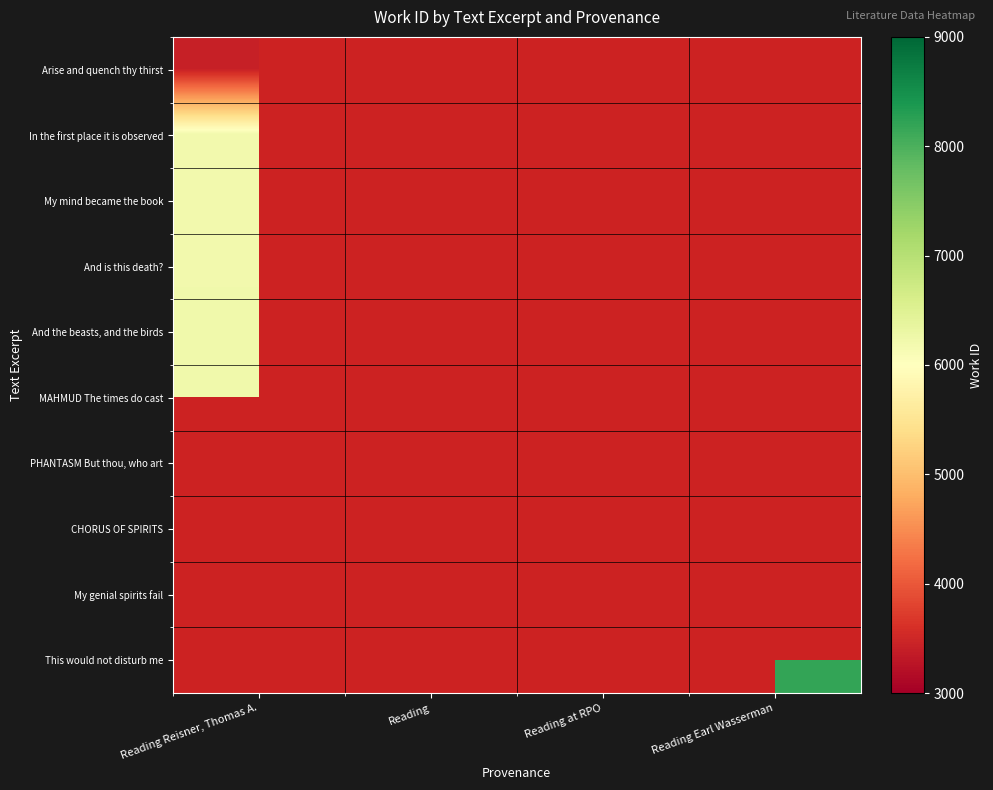

At how many categories does at least one series exceed 4655?

4